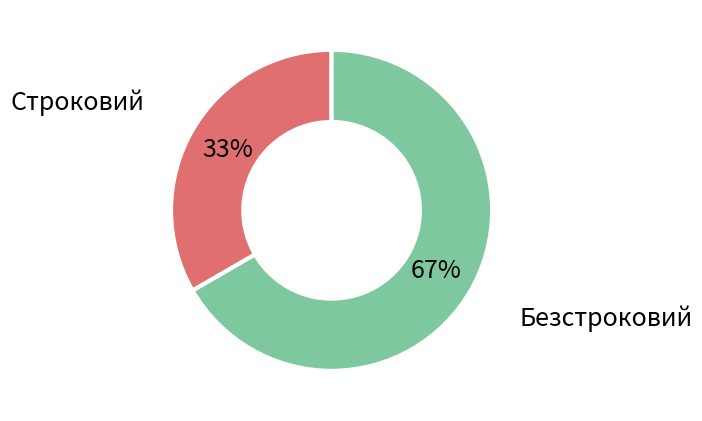

Is there a majority slice in this chart?

Yes